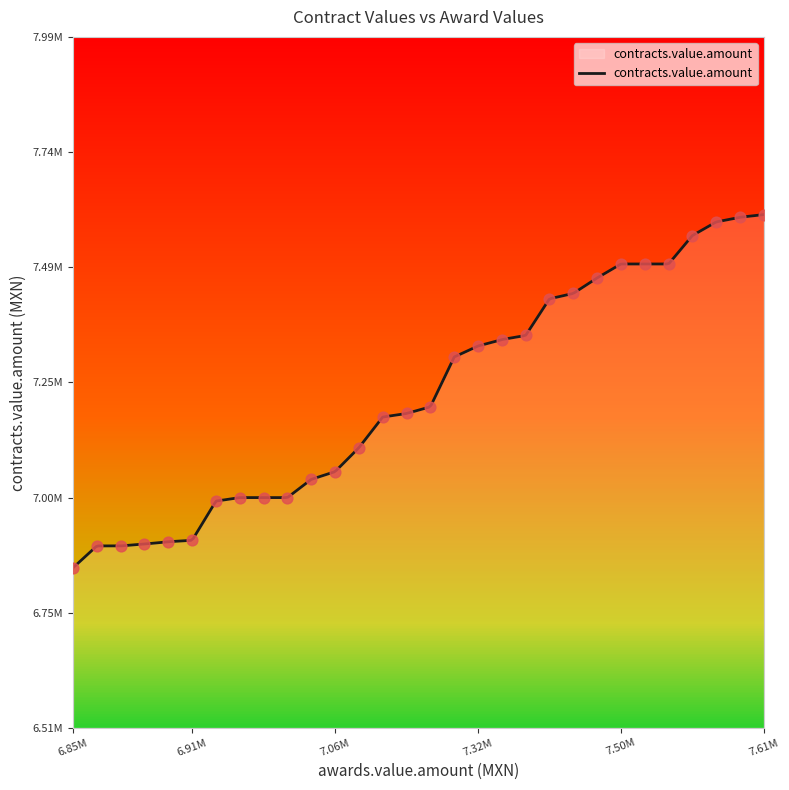

Between 10 and 28, which is larger?

28